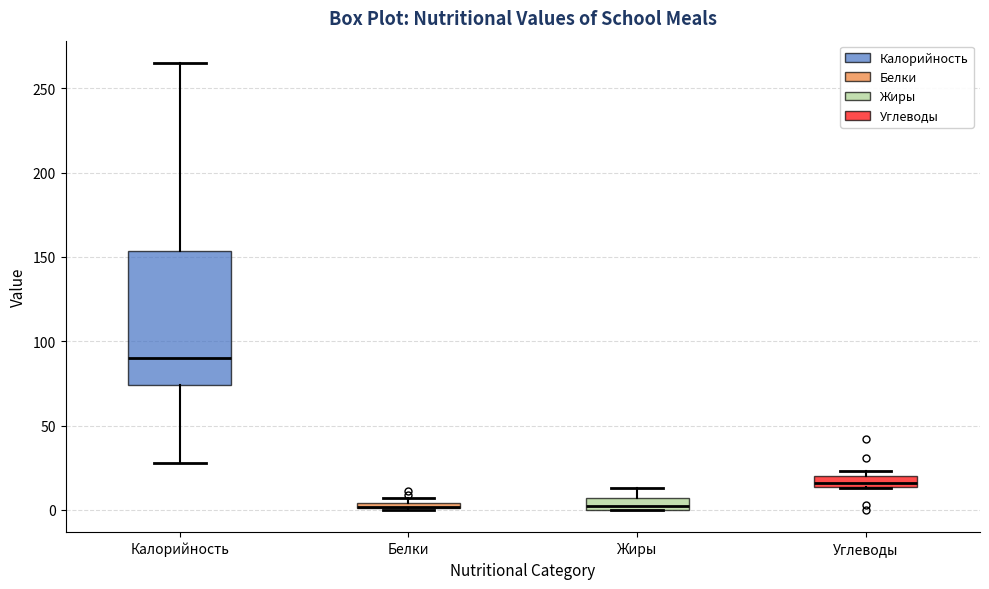

Comparing the boxes themselves (not the whiskers), which one is the tallest?

Калорийность